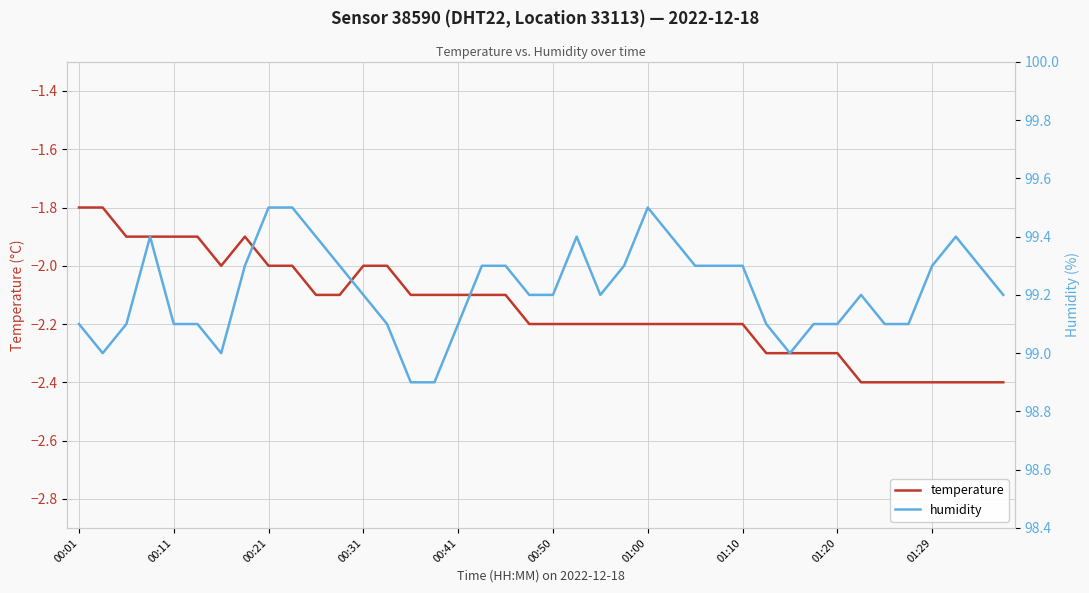

True or false: temperature has more than 1 interior local peaks.

False